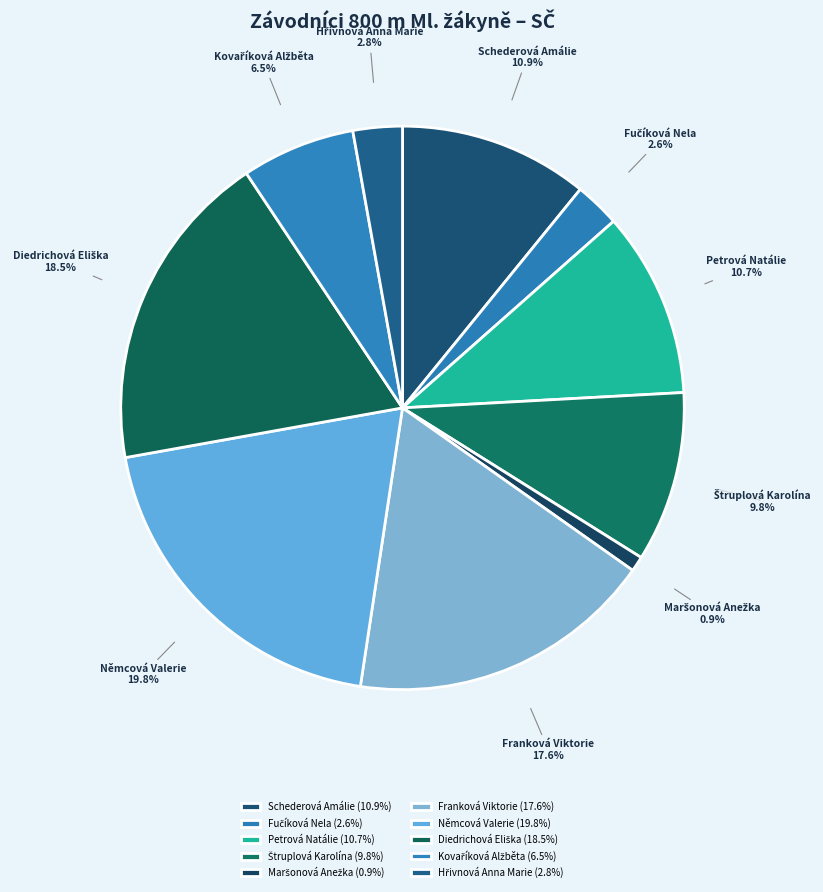

Count the number of slices in the pie.

10